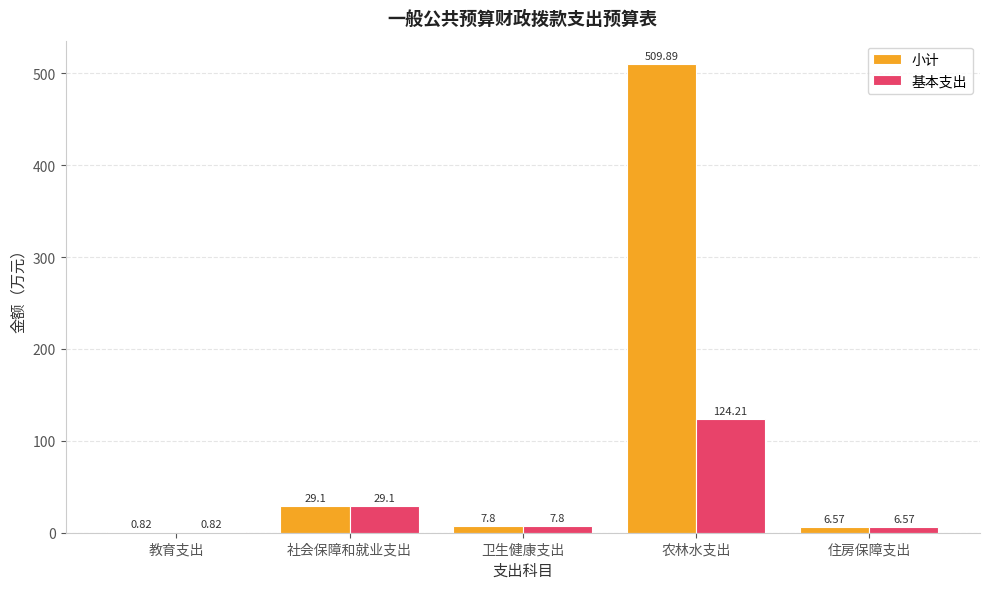

How many groups of bars are there?

5